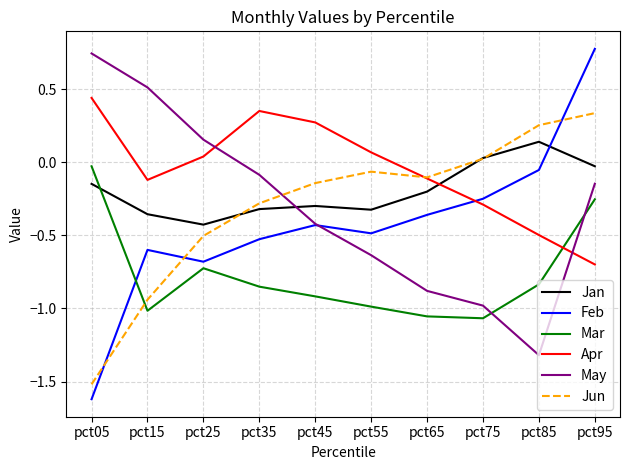

Rank the series at pct25 from lowest to highest value.

Mar, Feb, Jun, Jan, Apr, May